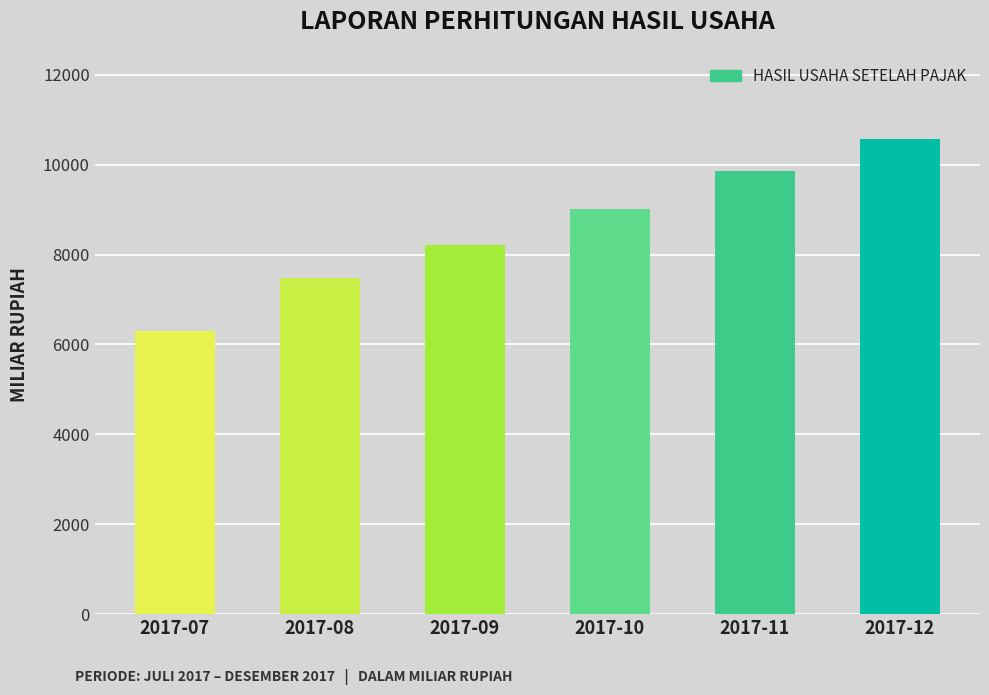

Which label corresponds to the smallest value in the chart?

2017-07